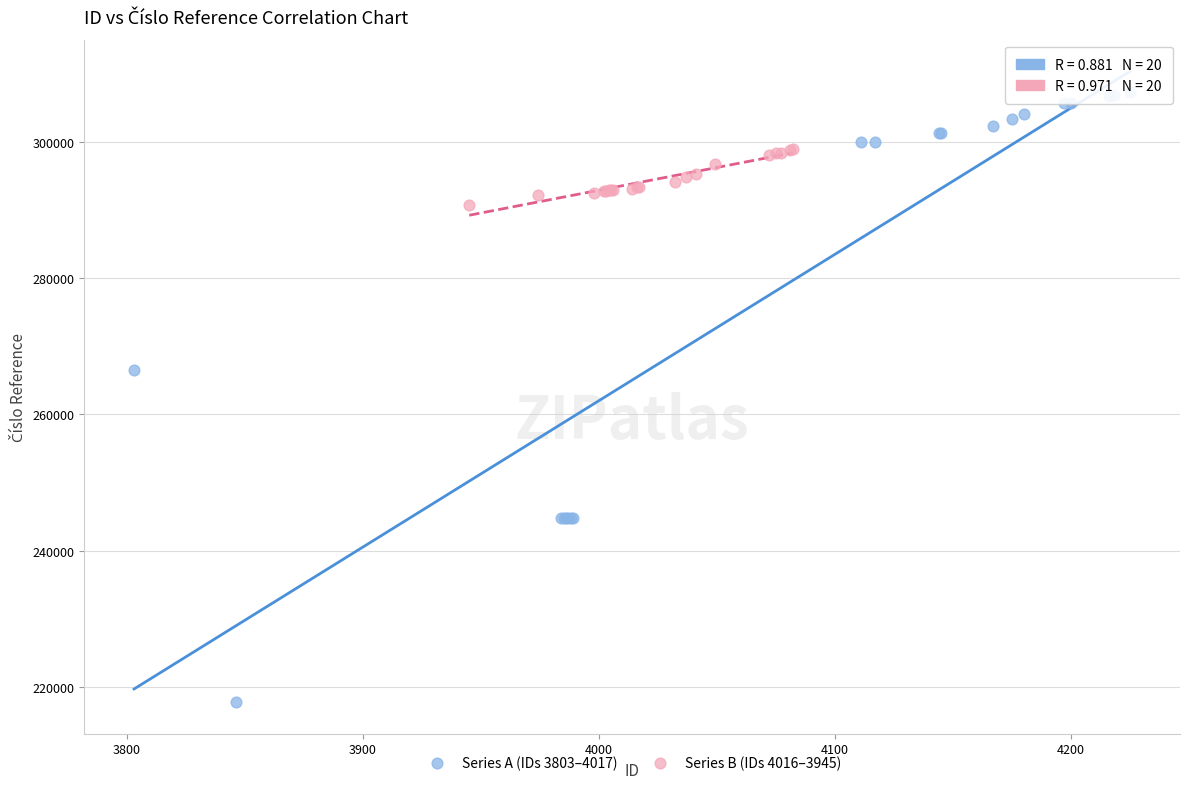

What are all the series names shown in the legend?

Series A (IDs 3803–4017), Series B (IDs 4016–3945)